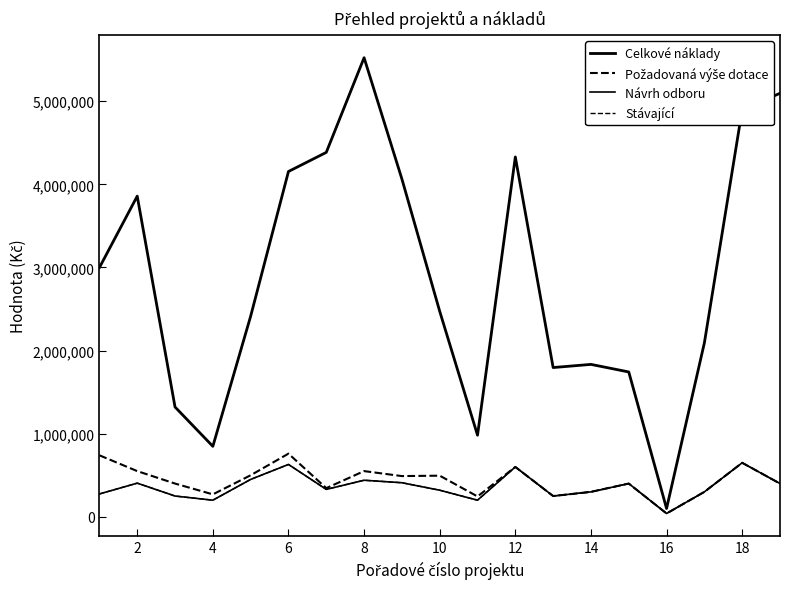

Does the chart display data point markers on the line(s)?

No